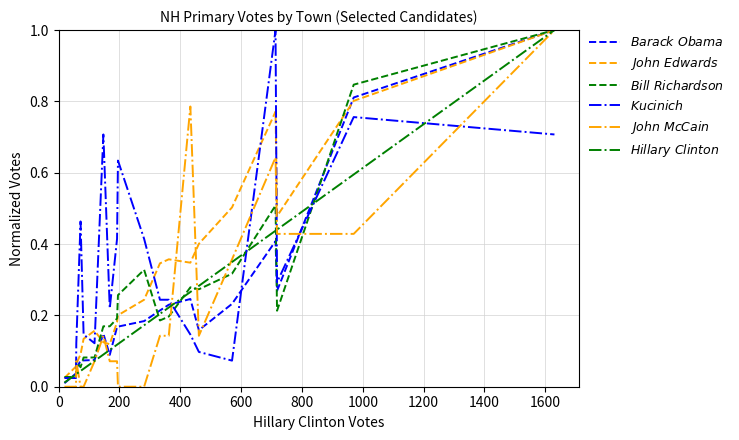

What is the maximum value shown in the chart?

1.0